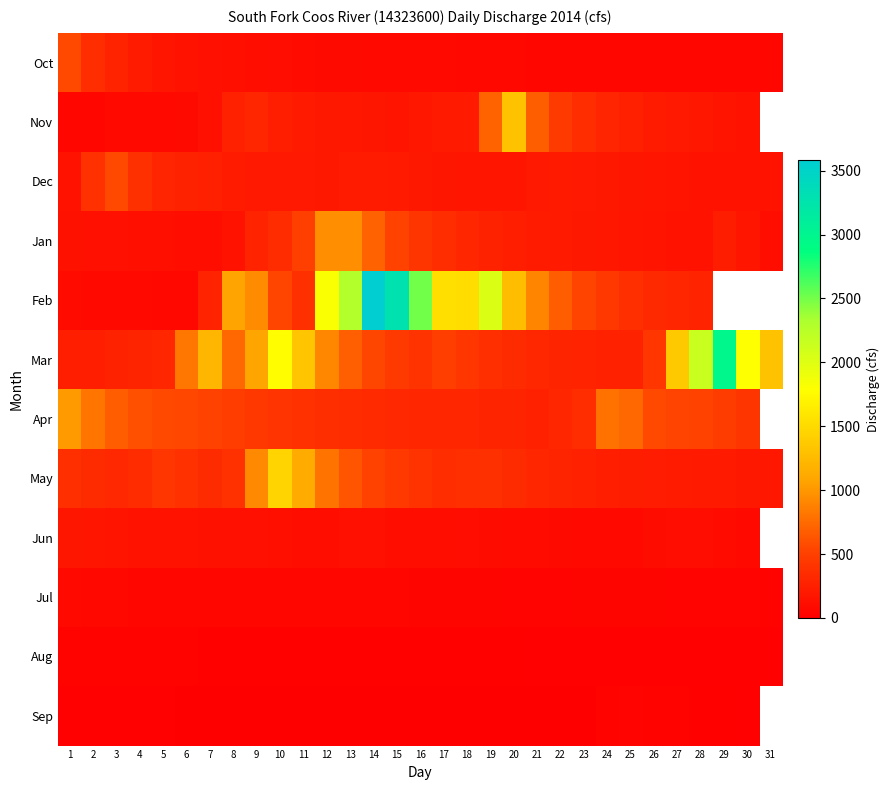

What is the total value across all series at 10?

5288.2